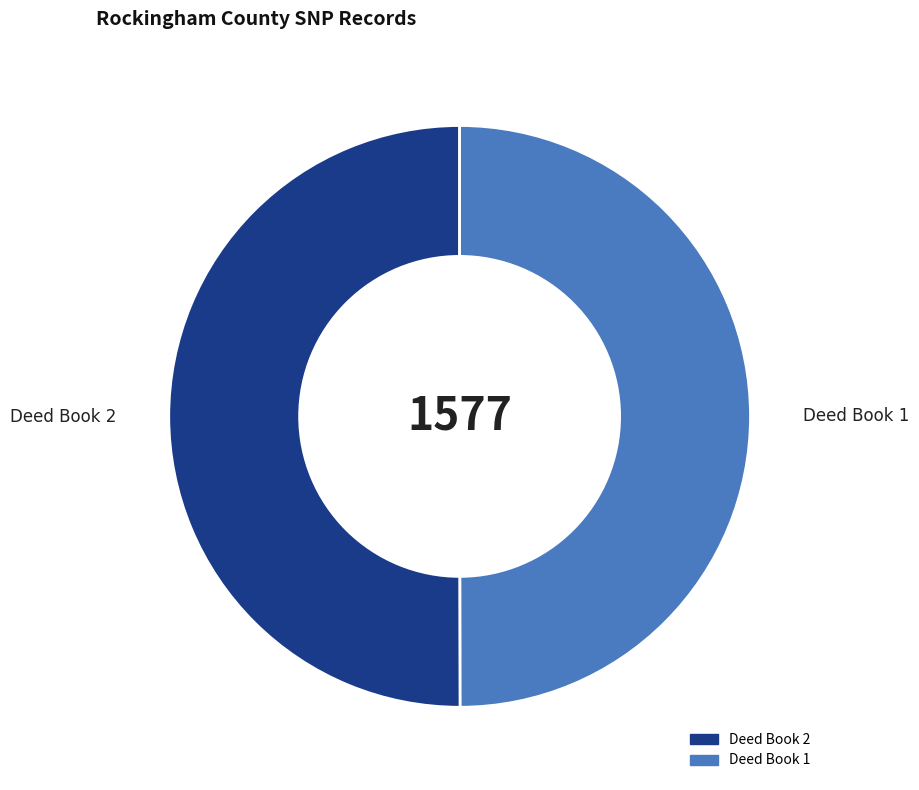

Combined, do Deed Book 1 and Deed Book 2 account for over 50%?

Yes